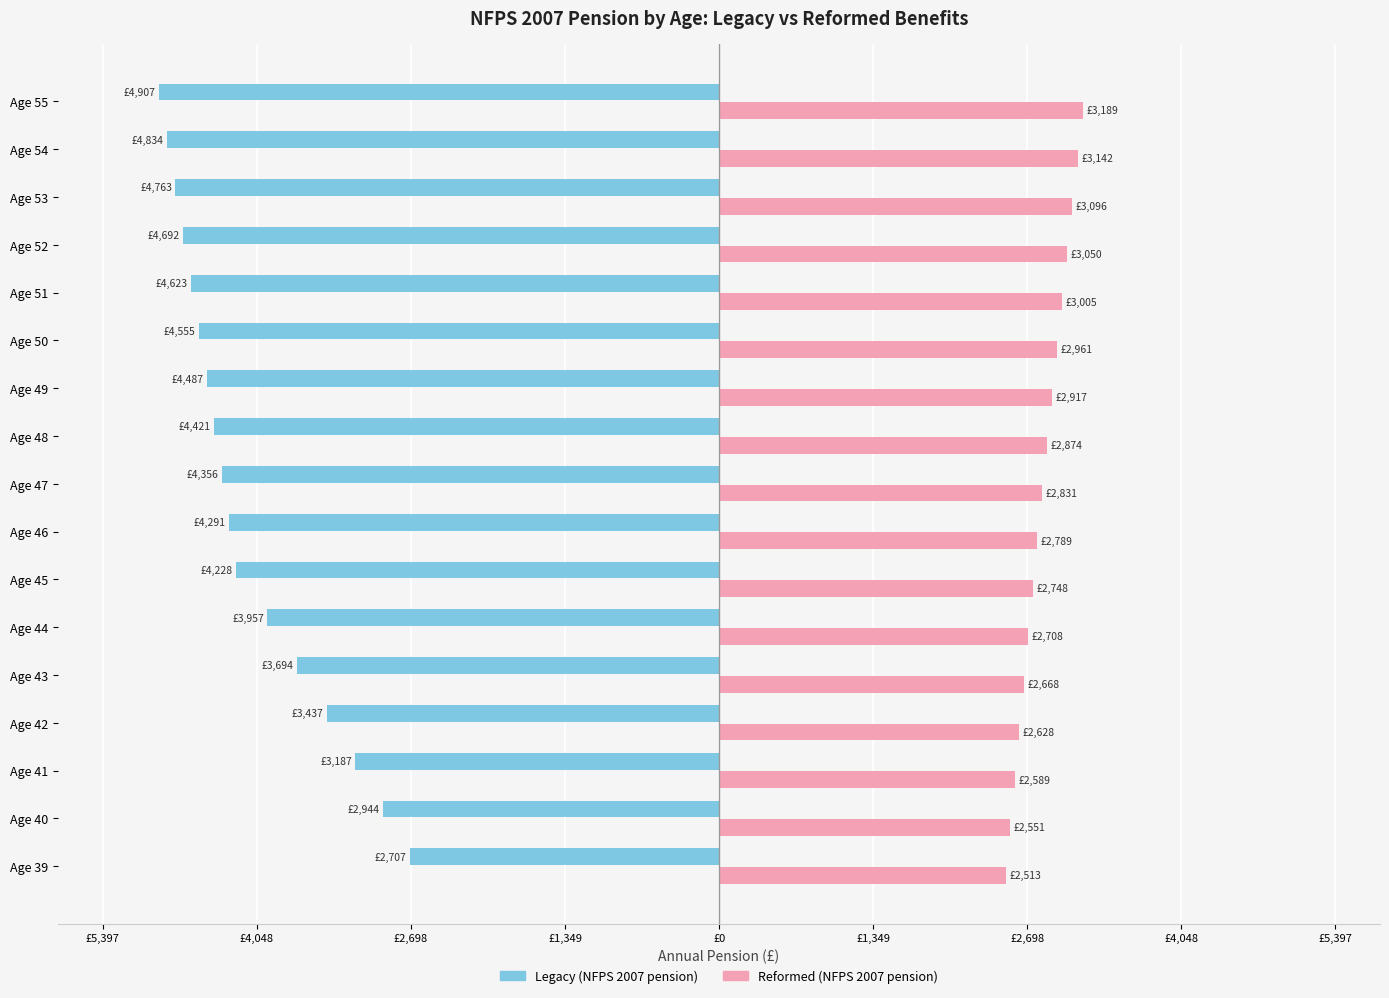

Which series has the widest spread of values?

Legacy (NFPS 2007 pension)